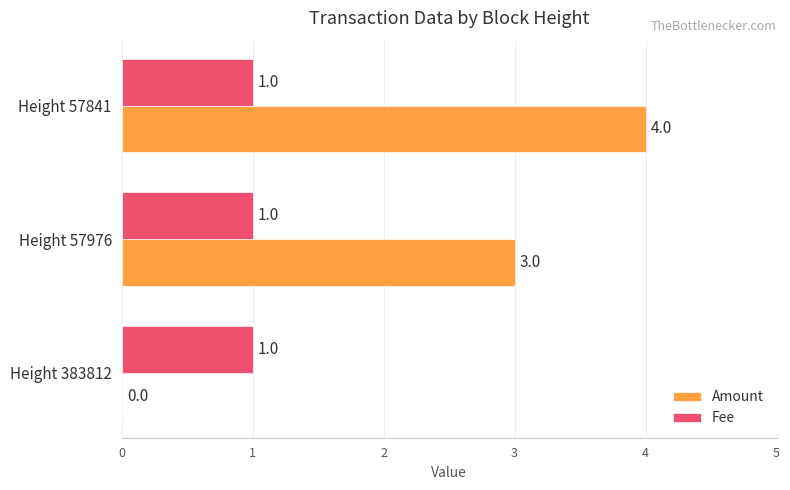

Between Height 383812 and Height 57976, which series saw the biggest shift?

Amount